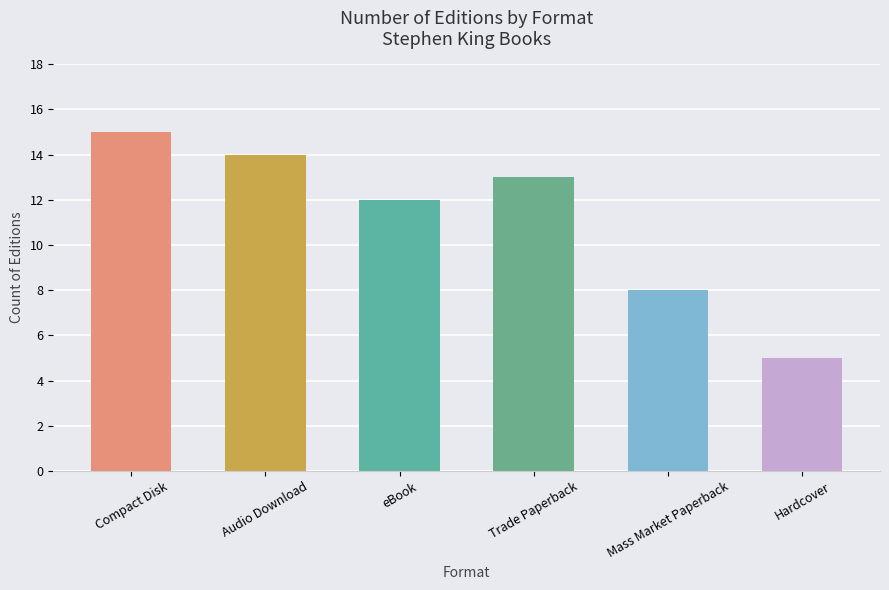

What is the value of the 3rd bar from the left?

12